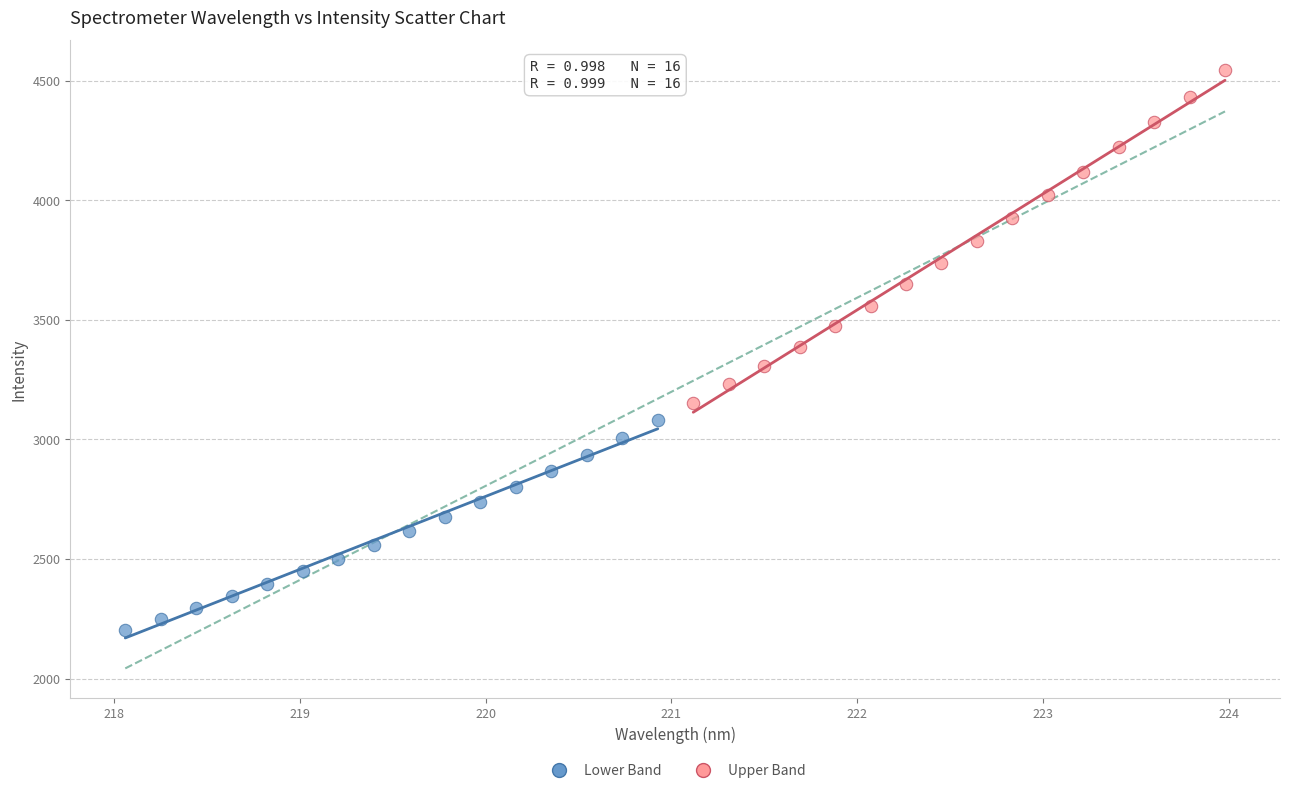

Which series contains the highest Y value?

Upper Band